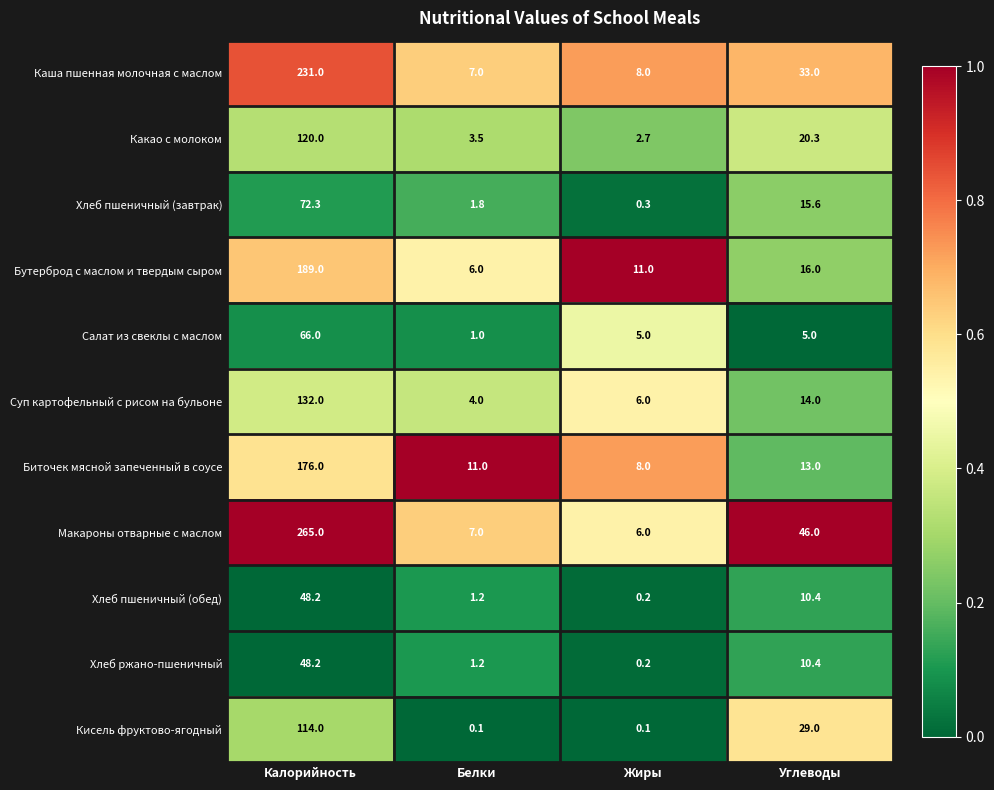

List the labels in order of Суп картофельный с рисом на бульоне value, smallest first.

Белки, Жиры, Углеводы, Калорийность